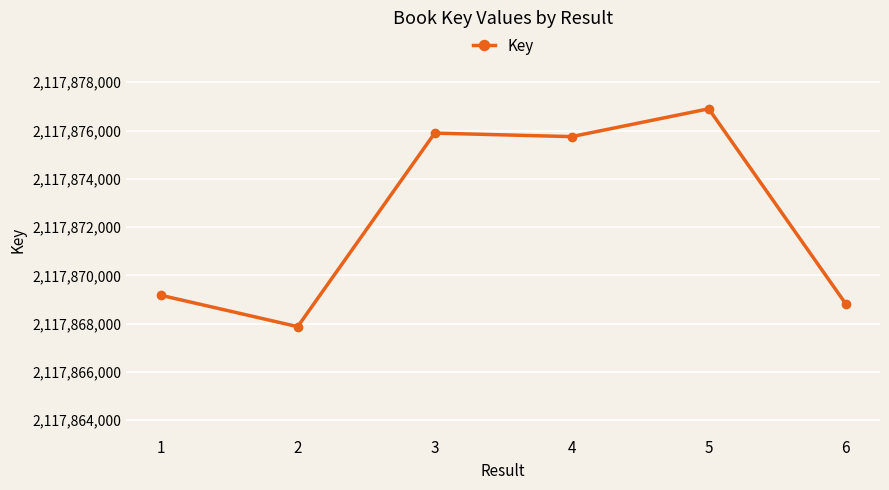

What is the greatest value displayed?

2117876899